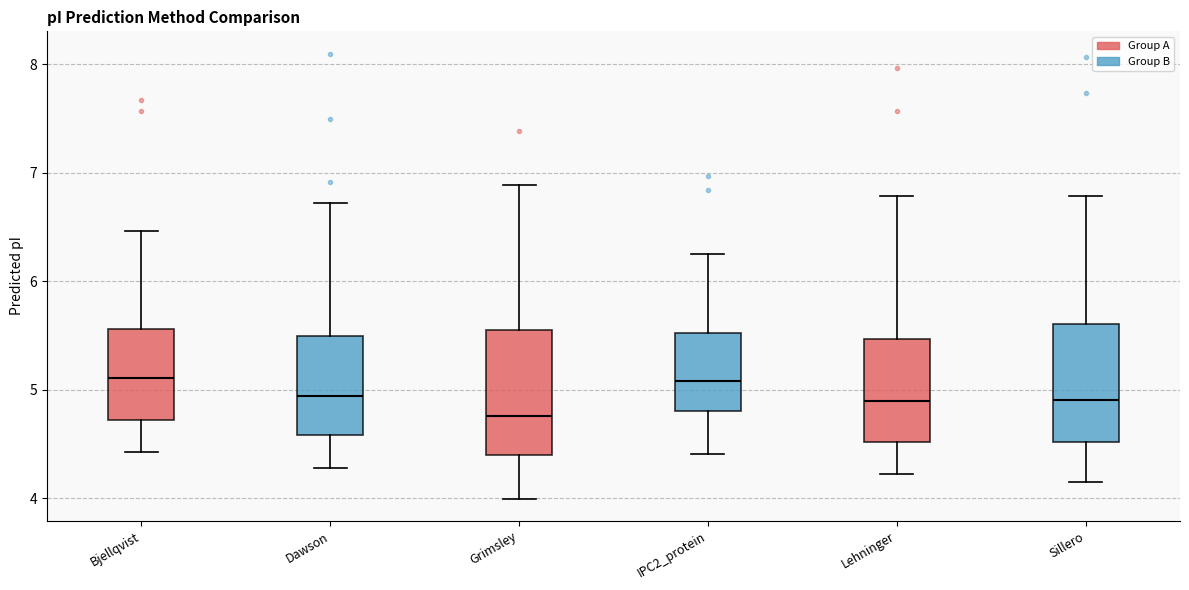

Reading left to right, read every box against the y-axis: the position of its median line, the range the box covers, and the ends of its whiskers. The values are not printed on the chart, so give them approximately, as read against the axis.

Bjellqvist: median 5.1, box 4.7 to 5.6, whiskers 4.4 to 6.5
Dawson: median 4.9, box 4.6 to 5.5, whiskers 4.3 to 6.7
Grimsley: median 4.8, box 4.4 to 5.6, whiskers 4.0 to 6.9
IPC2_protein: median 5.1, box 4.8 to 5.5, whiskers 4.4 to 6.2
Lehninger: median 4.9, box 4.5 to 5.5, whiskers 4.2 to 6.8
Sillero: median 4.9, box 4.5 to 5.6, whiskers 4.2 to 6.8